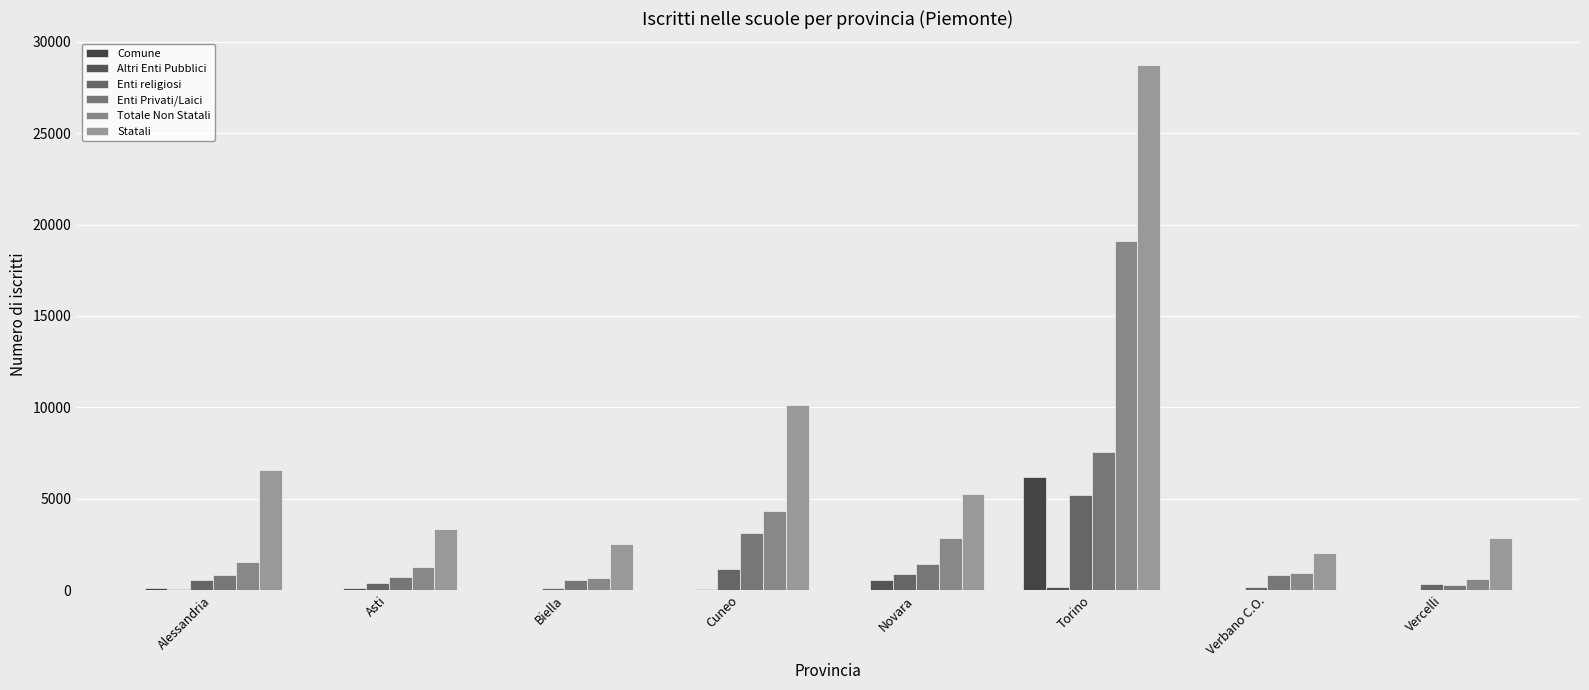

What is the lowest value of the Totale Non Statali series?

604